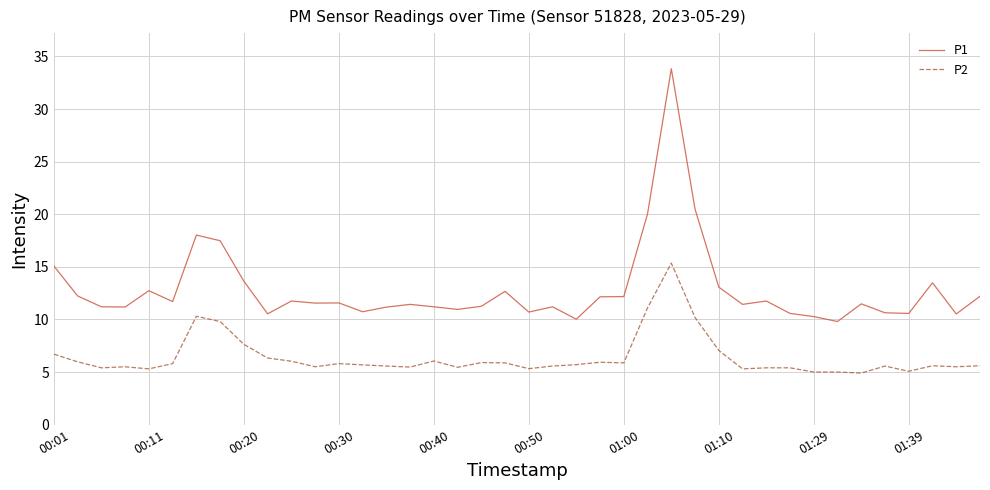

How many lines are shown in the chart?

2